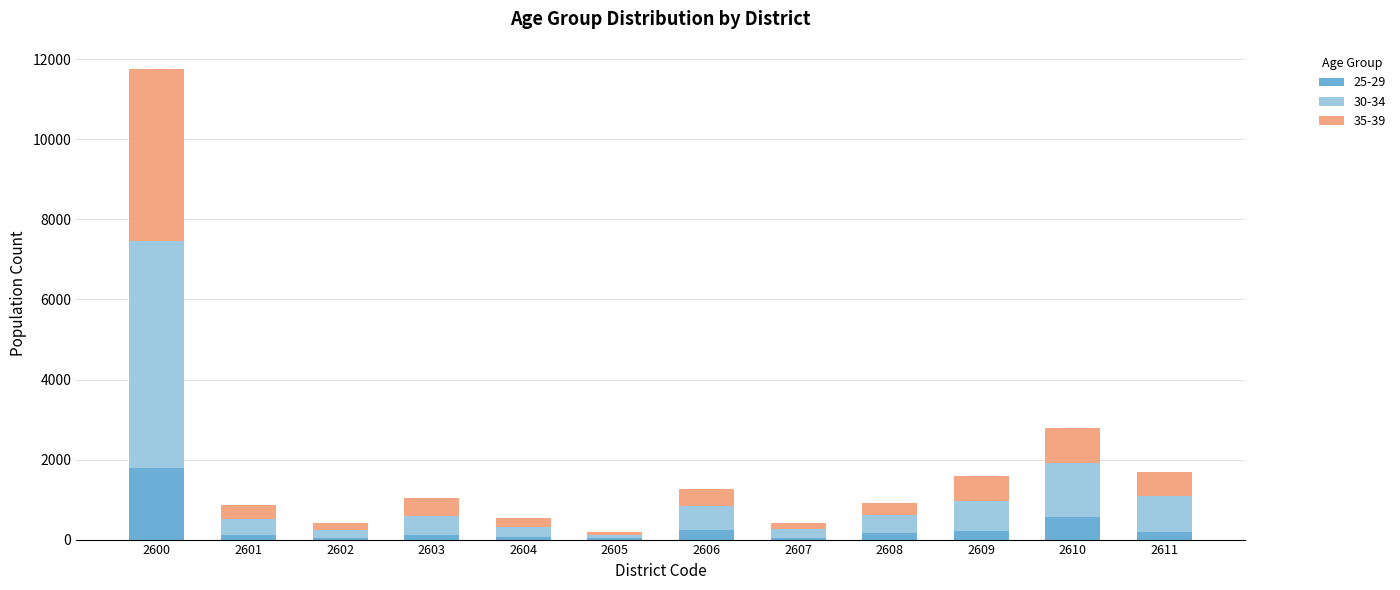

What is the total value across all series at 2610?

2799